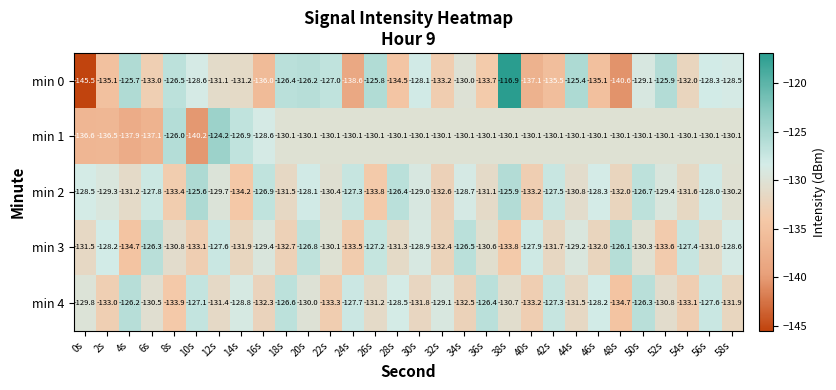

Count the number of categories in the chart.

30